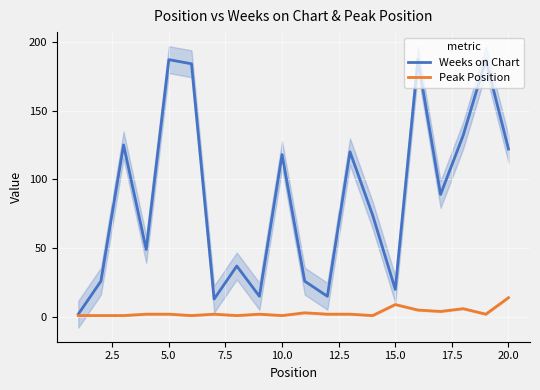

Reading right to left, extract all data points from this chart.

Weeks on Chart: 122	187	132	89	187	20	74	120	15	26	118	15	37	13	184	187	49	125	26	2
Peak Position: 14	2	6	4	5	9	1	2	2	3	1	2	1	2	1	2	2	1	1	1